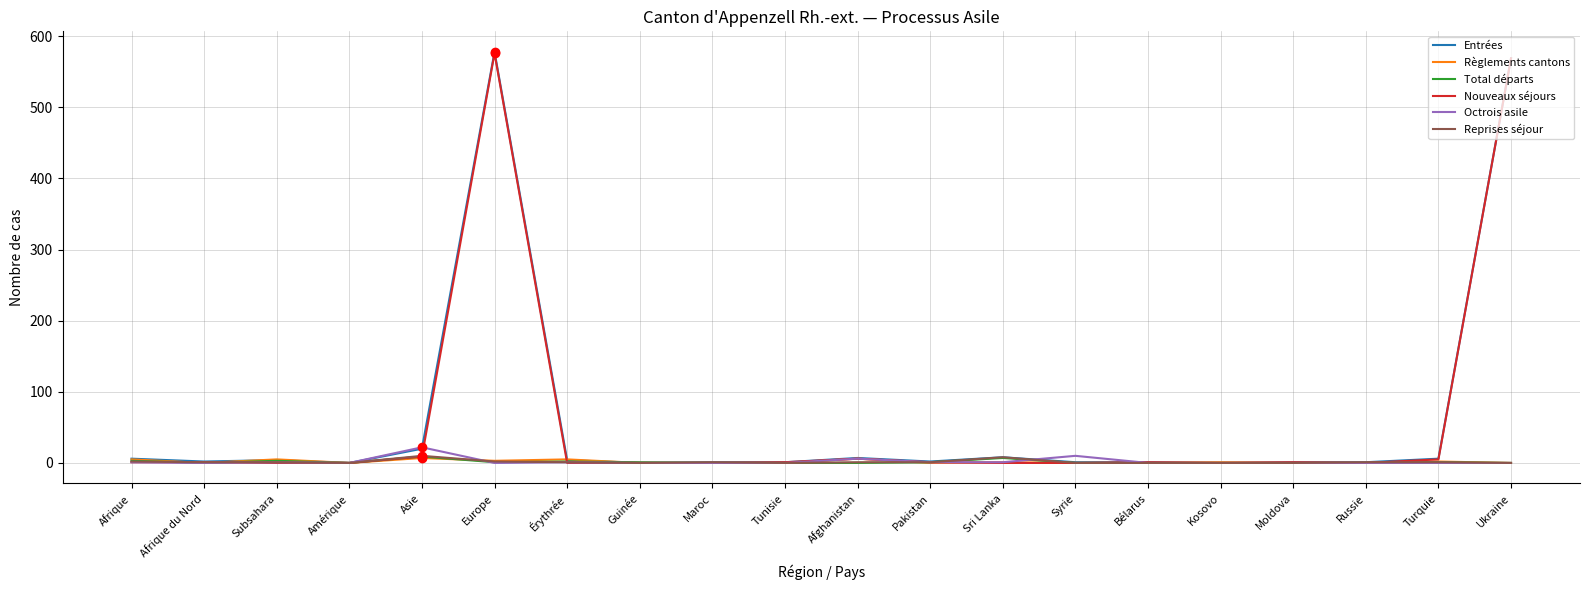

True or false: Nouveaux séjours has more than 1 points higher than both neighbors.

True